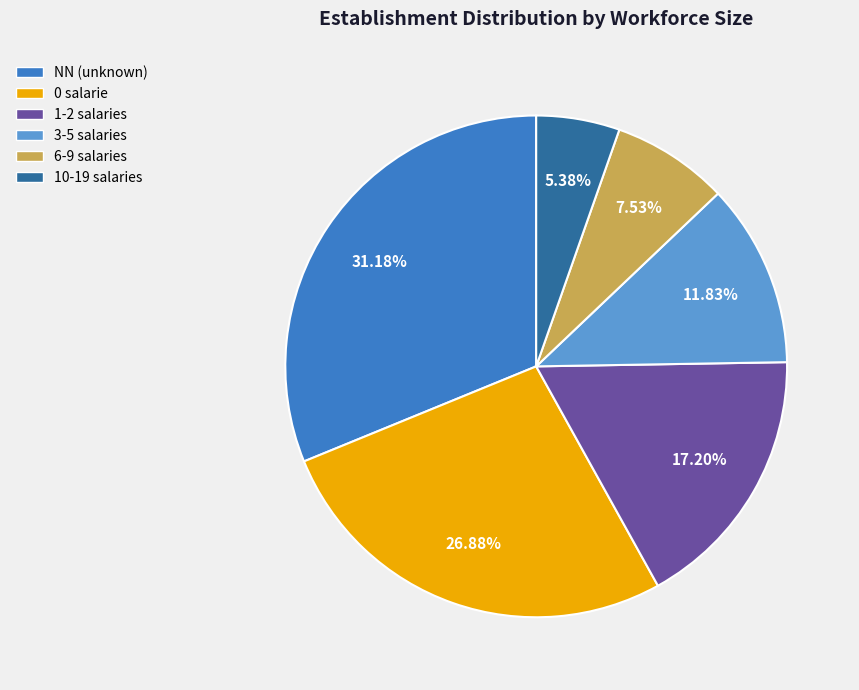

Is the sum of 1-2 salaries and 0 salarie greater than half?

No